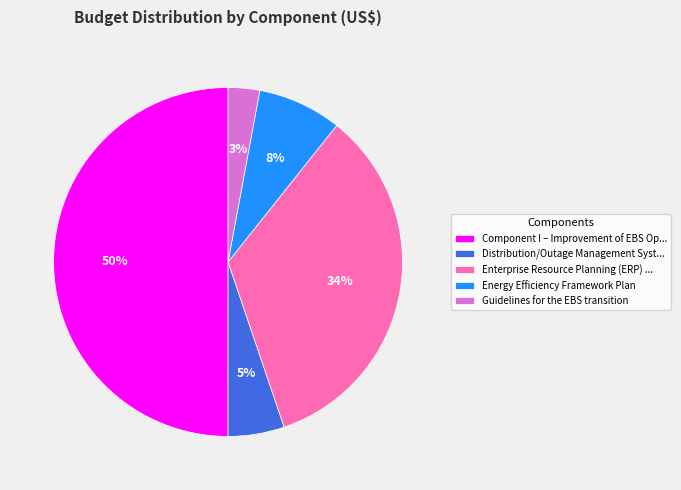

Does Energy Efficiency Framework Plan represent more than half of the total?

No